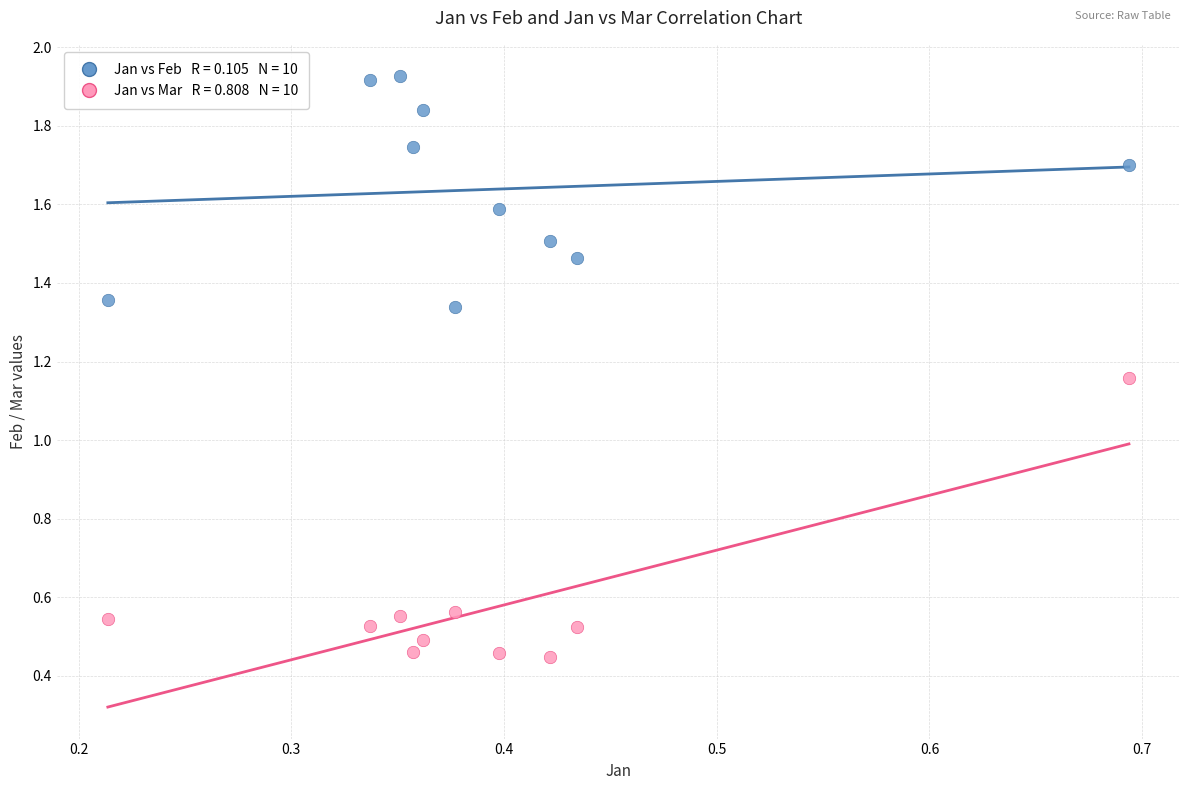

Count the number of points in this scatter plot.

20